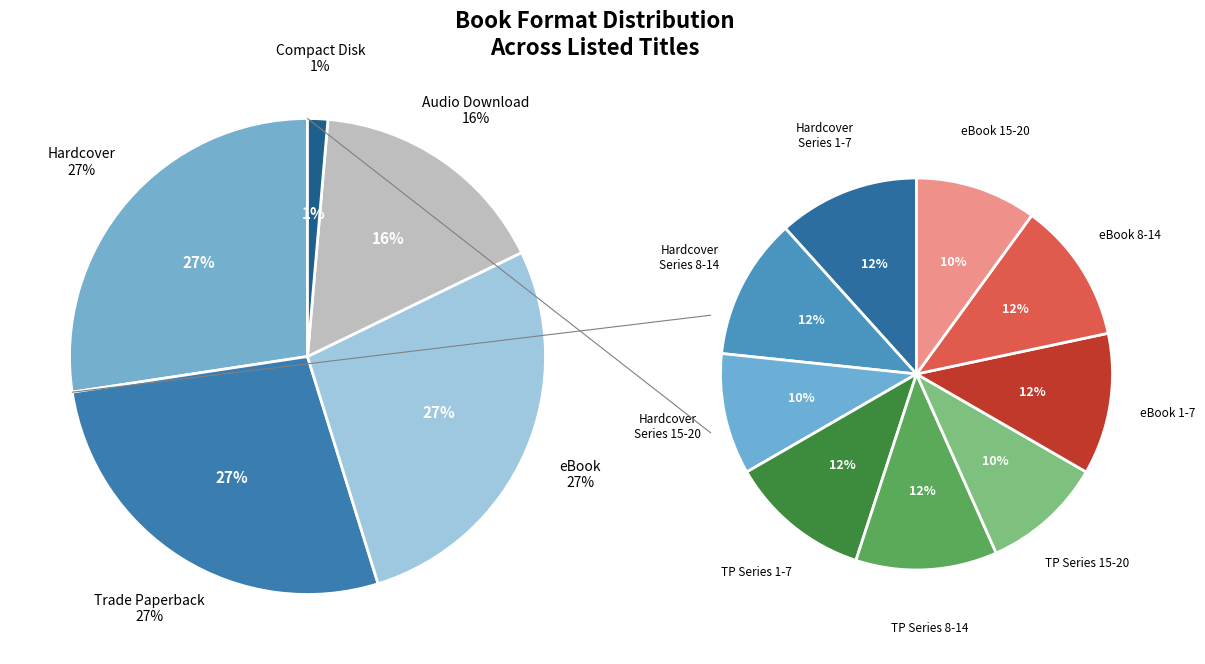

Rank the categories by value from lowest to highest.

Compact Disk, Audio Download, Hardcover, Trade Paperback, eBook